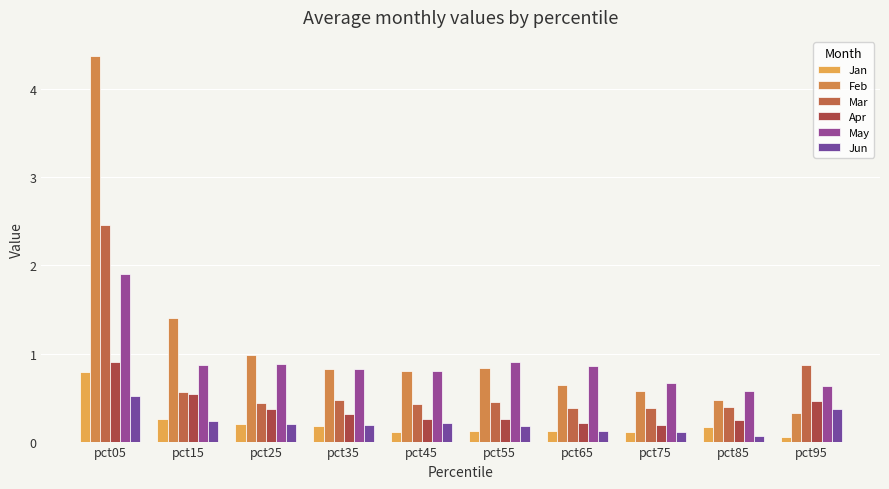

At pct85, list the series in order from largest to smallest.

May, Feb, Mar, Apr, Jan, Jun